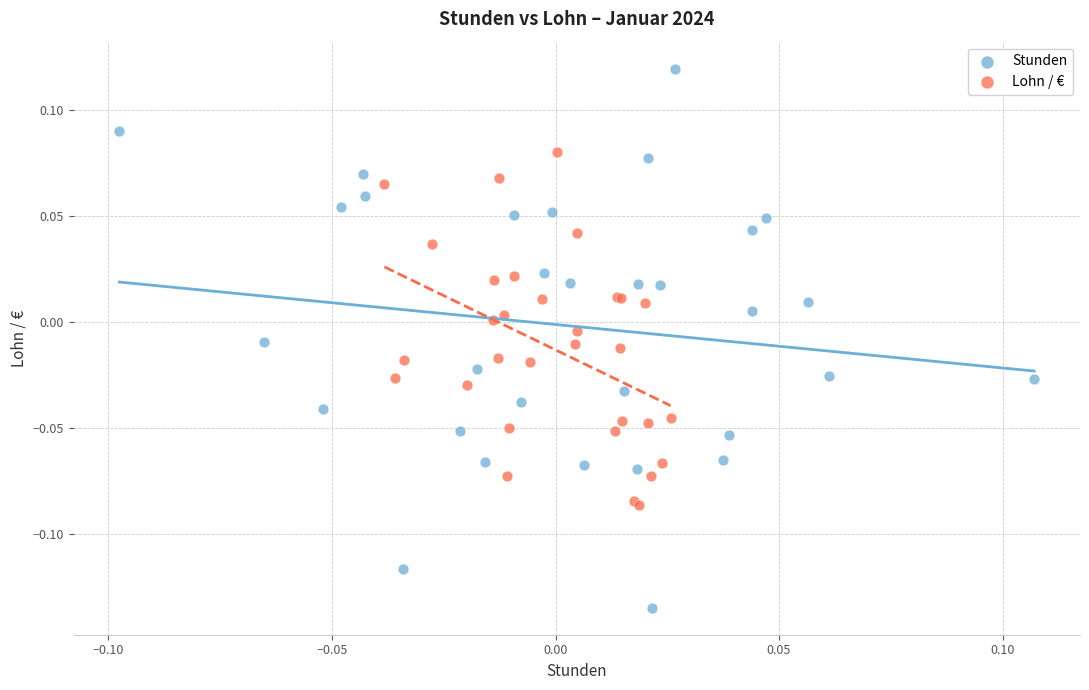

Which series has the widest spread of Y values?

Stunden